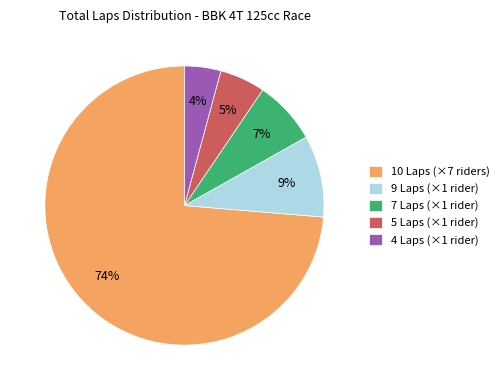

Which slice represents more than half of the pie?

10 Laps (×7 riders)